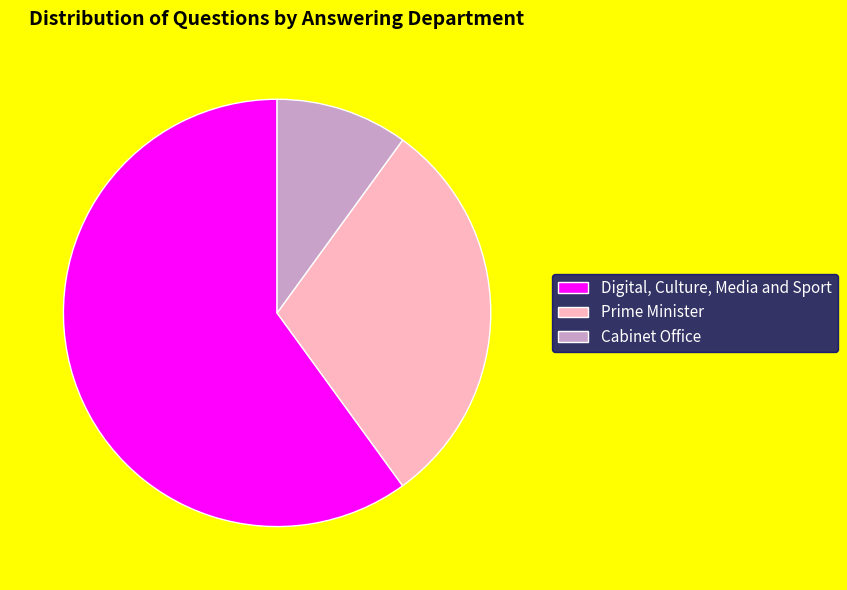

Combined, do Prime Minister and Digital, Culture, Media and Sport account for over 50%?

Yes